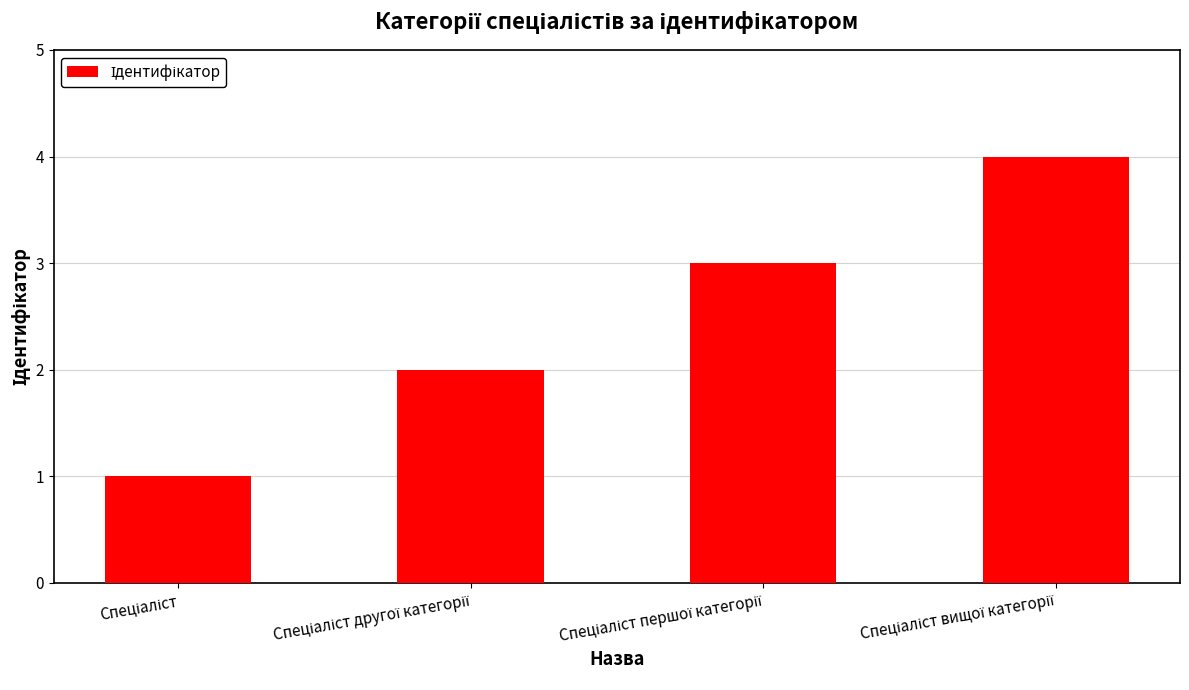

What is the maximum value shown in the chart?

4